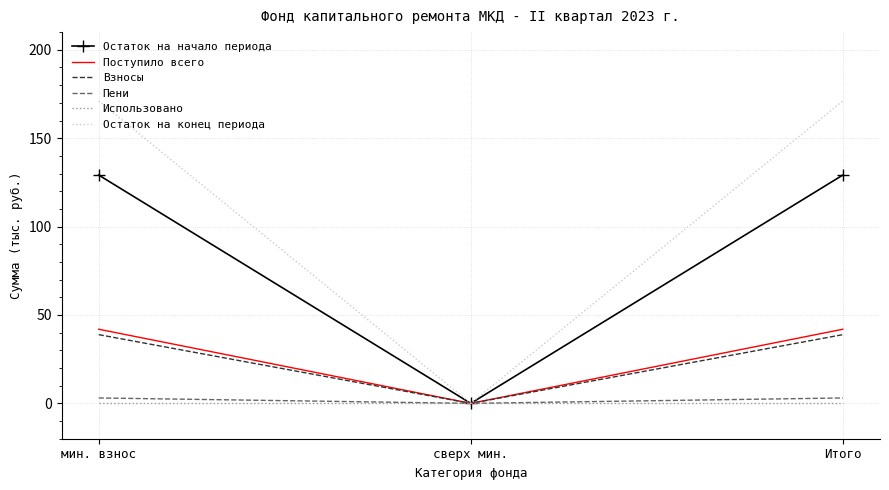

Which series changed the most between мин. взнос and сверх мин.?

Остаток на конец периода